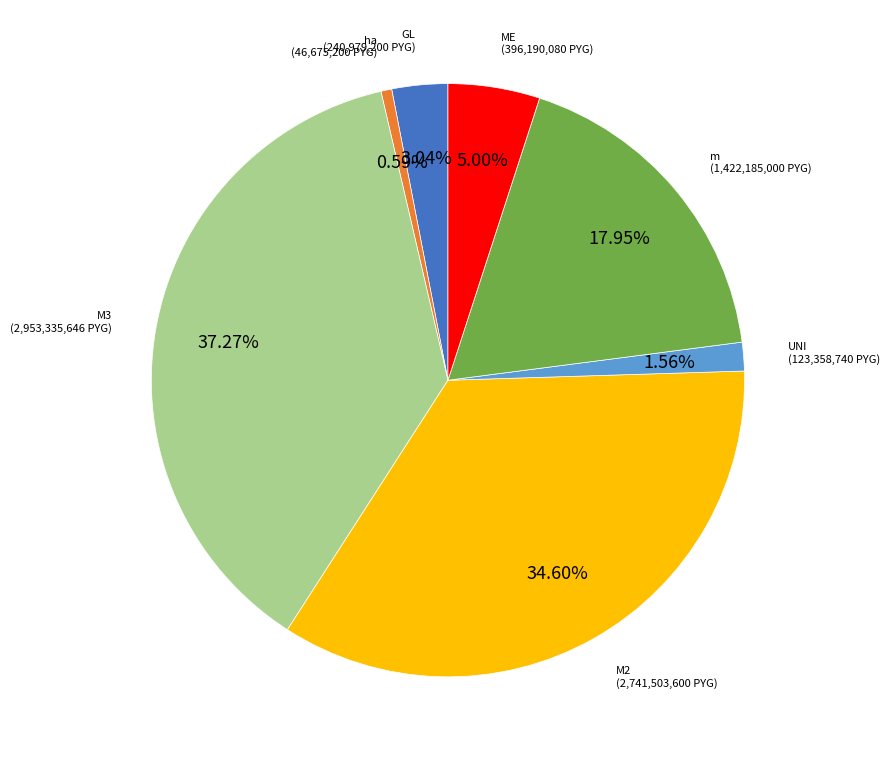

To the nearest percent, what is the average slice percentage?

14%